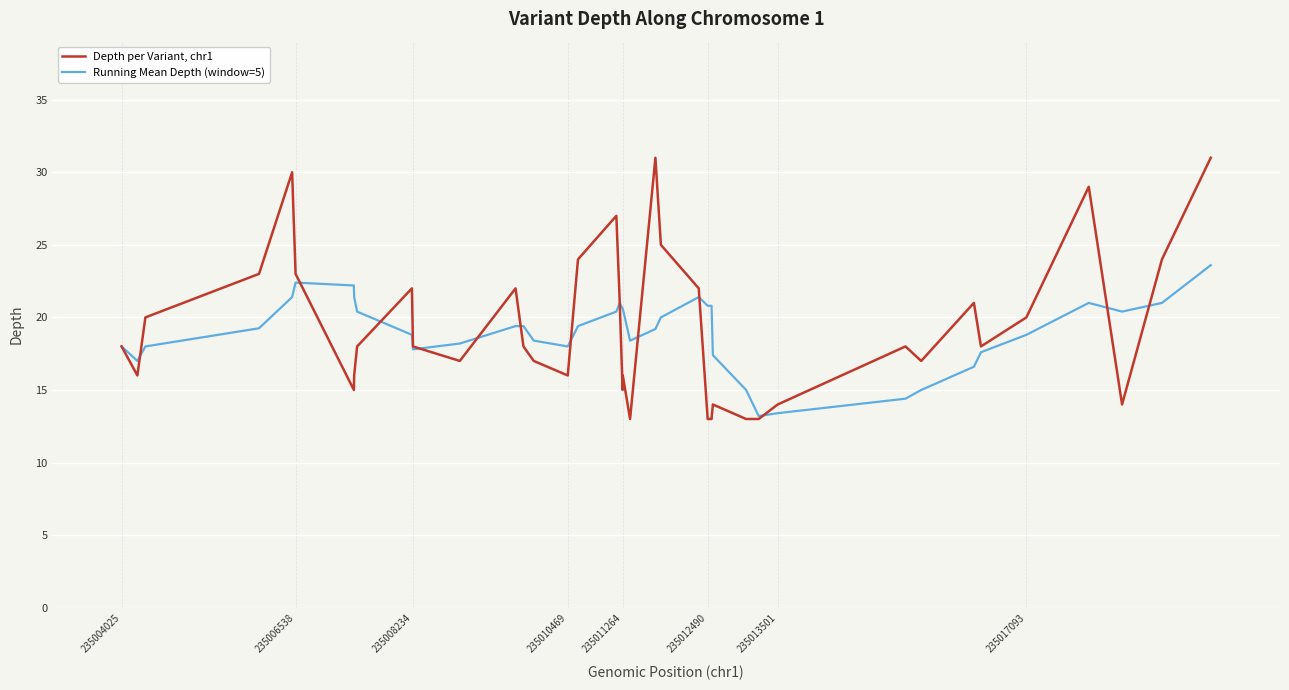

What are all the series names shown in the legend?

Depth per Variant, chr1, Running Mean Depth (window=5)